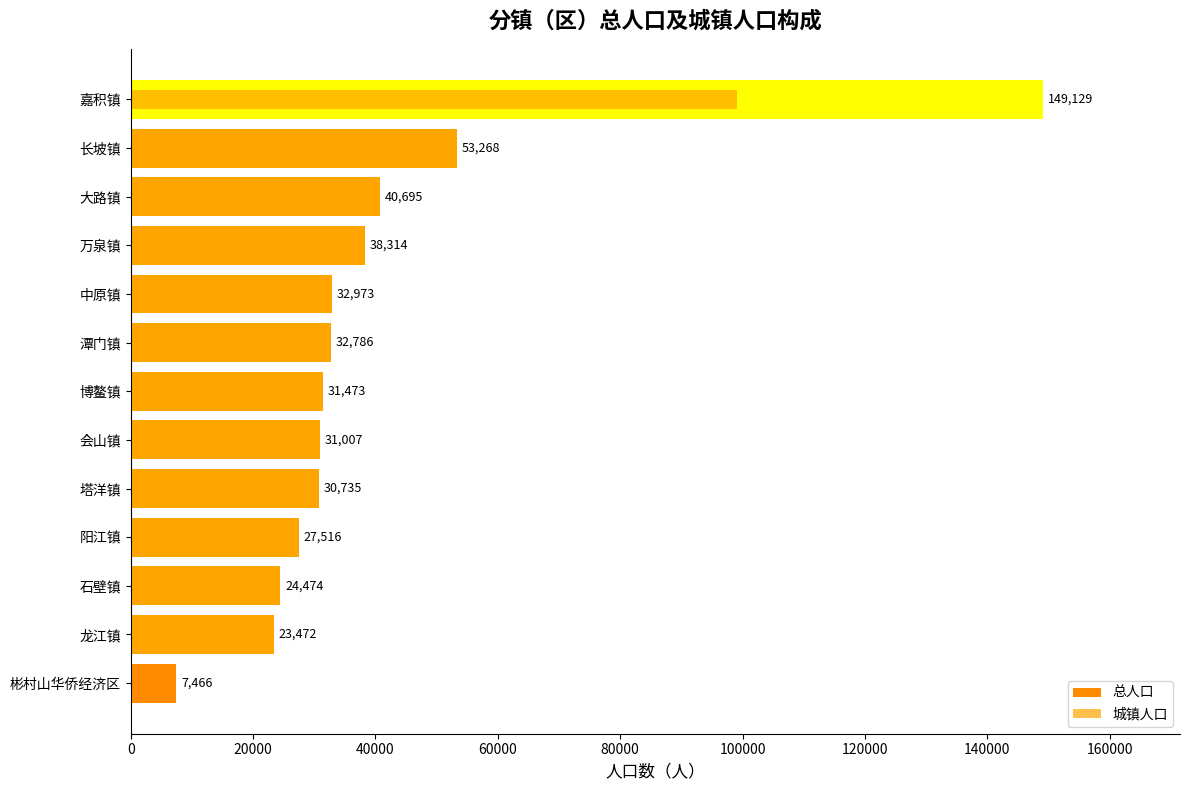

Which series has the widest spread of values?

总人口